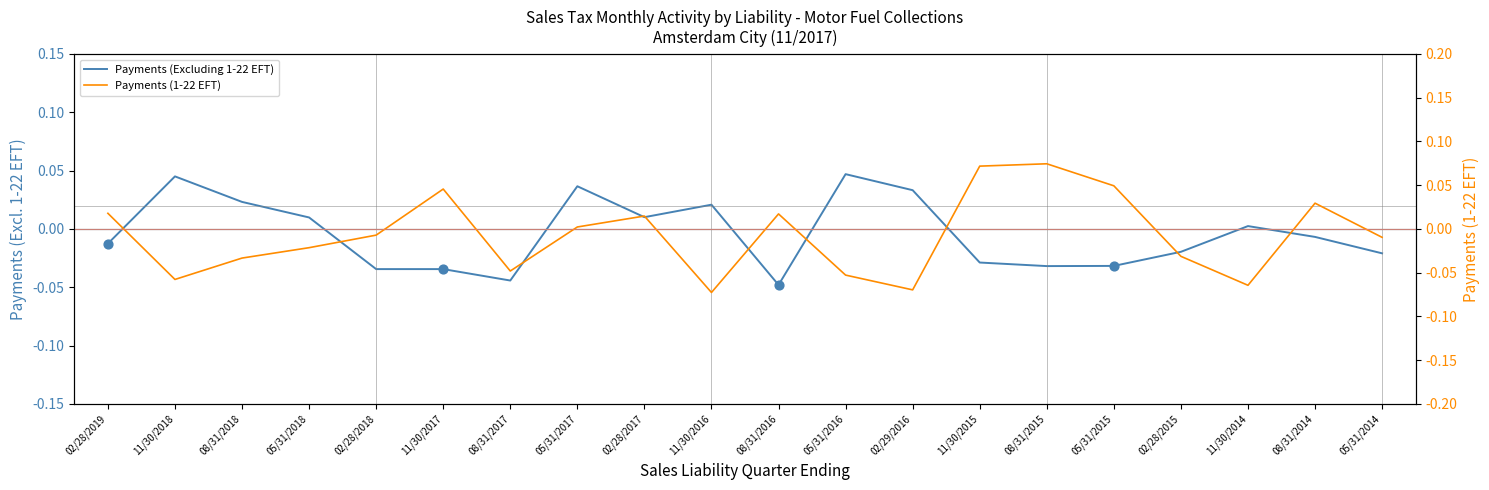

Which series has the largest total across all categories?

Payments (Excluding 1-22 EFT)